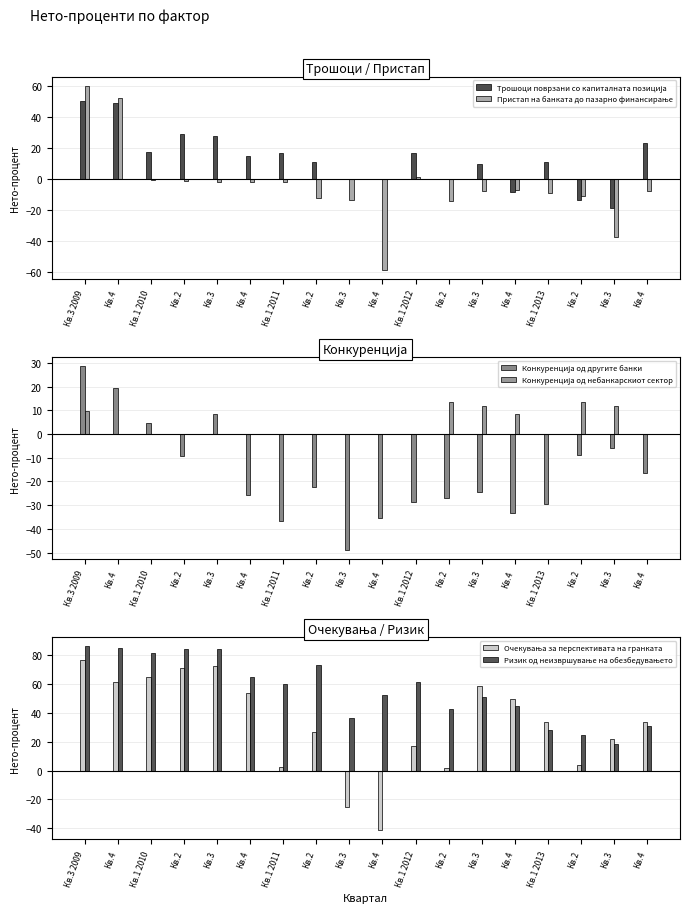

What are all the series names shown in the legend?

Трошоци поврзани со капиталната позиција, Пристап на банката до пазарно финансирање, Конкуренција од другите банки, Конкуренција од небанкарскиот сектор, Очекувања за перспективата на гранката, Ризик од неизвршување на обезбедувањето